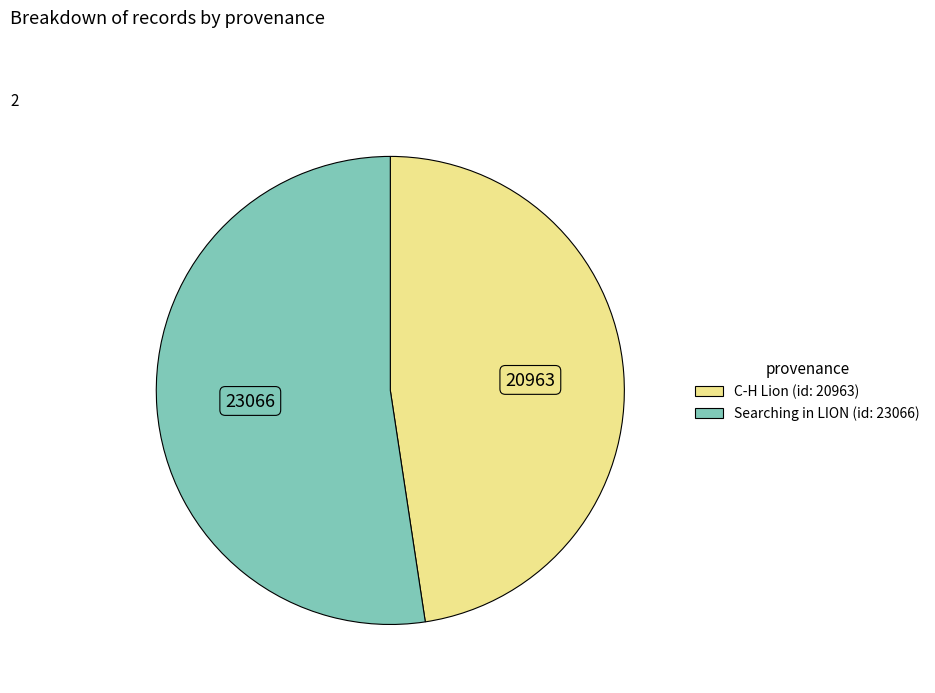

Which has a higher value, C-H Lion (id: 20963) or Searching in LION (id: 23066)?

Searching in LION (id: 23066)